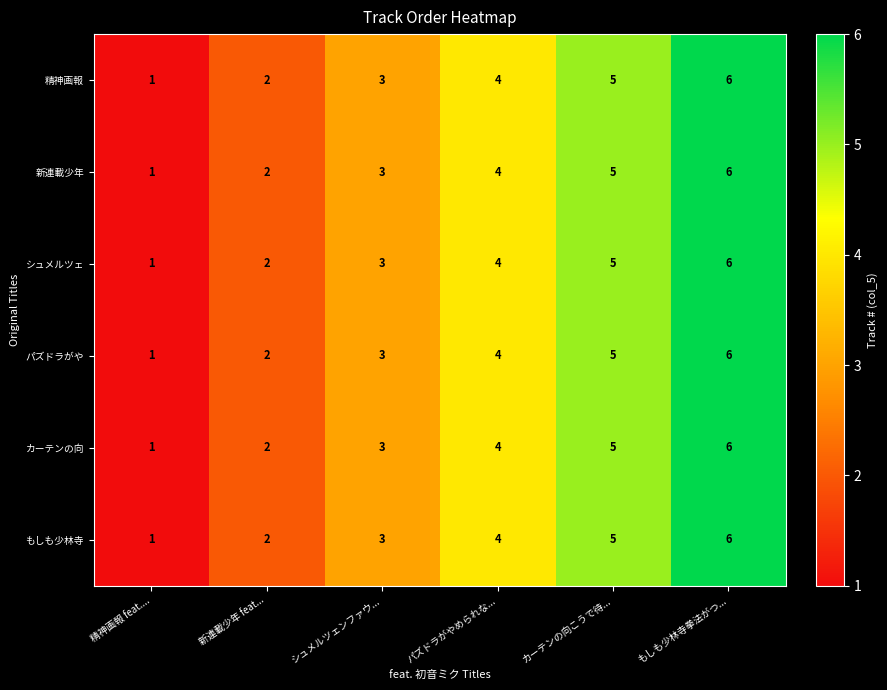

Where is 精神画報 nearest to the value 3?

シュメルツェンファウ...